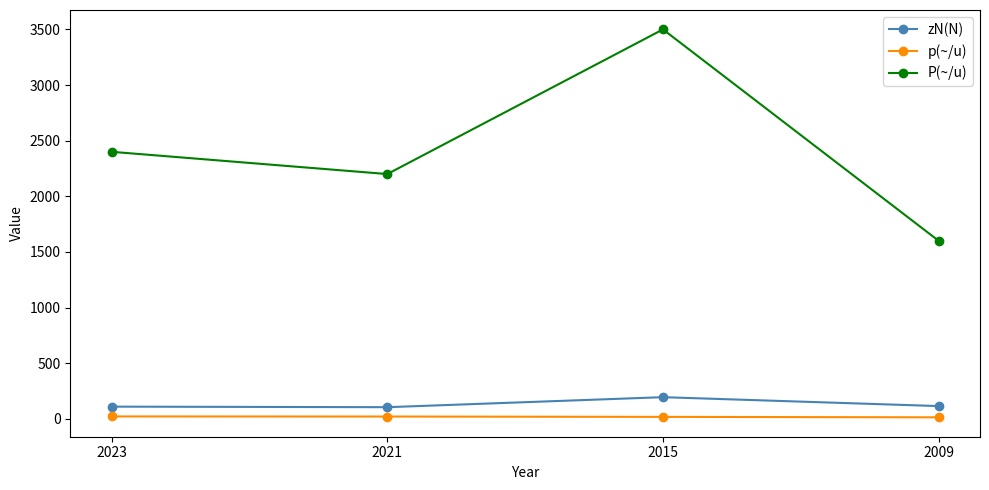

What is the value of the P(~/u) point at the 1st from the left?

2400.0